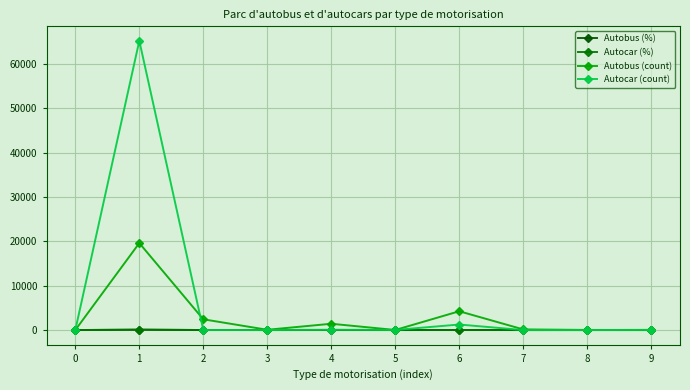

Is it true that Autobus (%) equals 0.2 at 3?

True